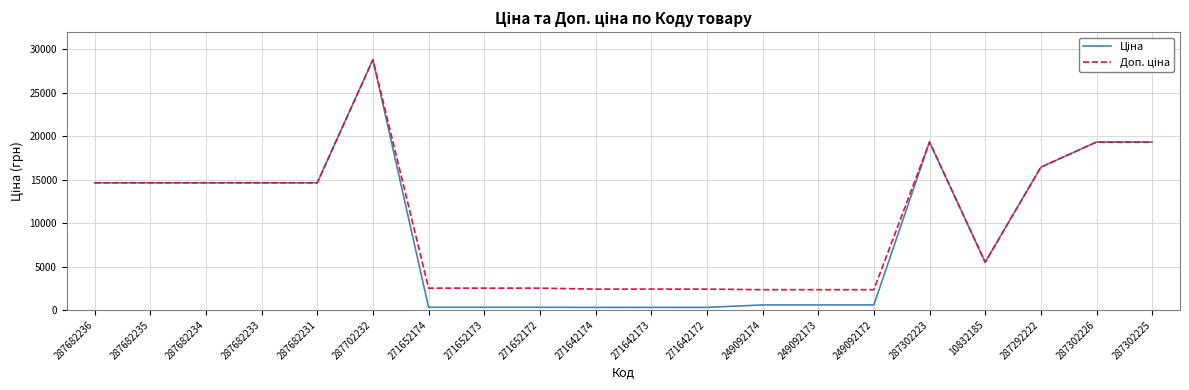

What is the greatest value displayed?

28821.8